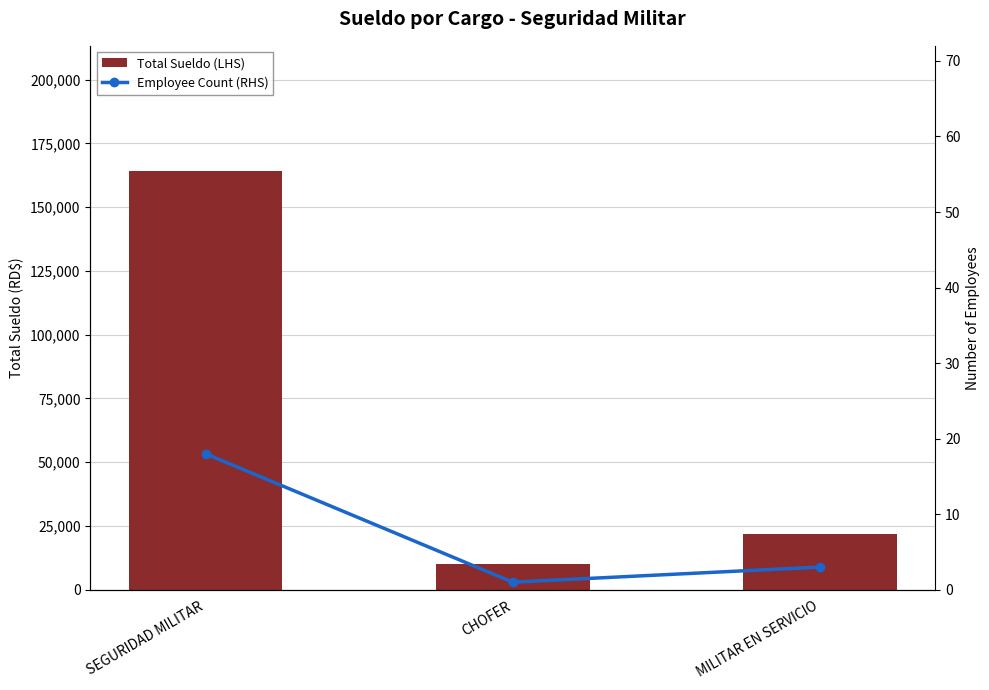

What is the difference between the second highest and minimum values in the Employee Count (RHS) series?

2.0